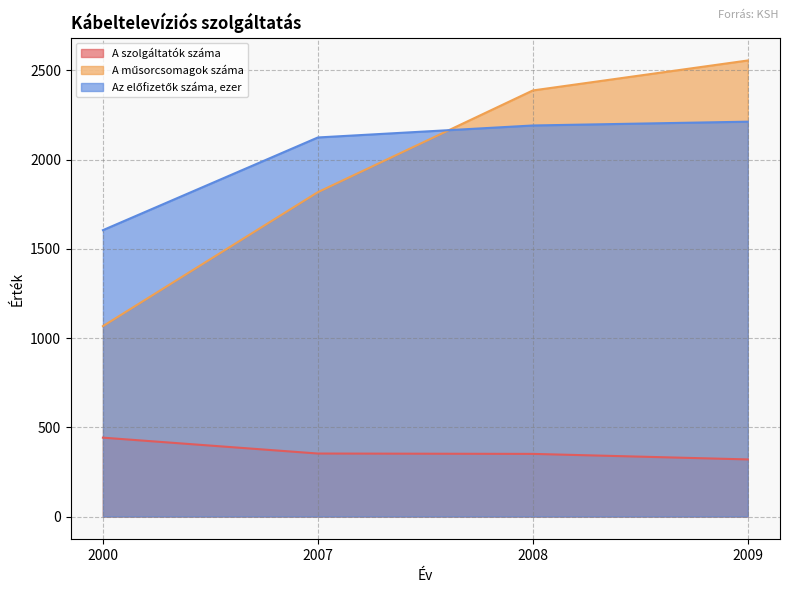

Rank the series by their maximum value, from lowest to highest.

A szolgáltatók száma, Az előfizetők száma, ezer, A műsorcsomagok száma